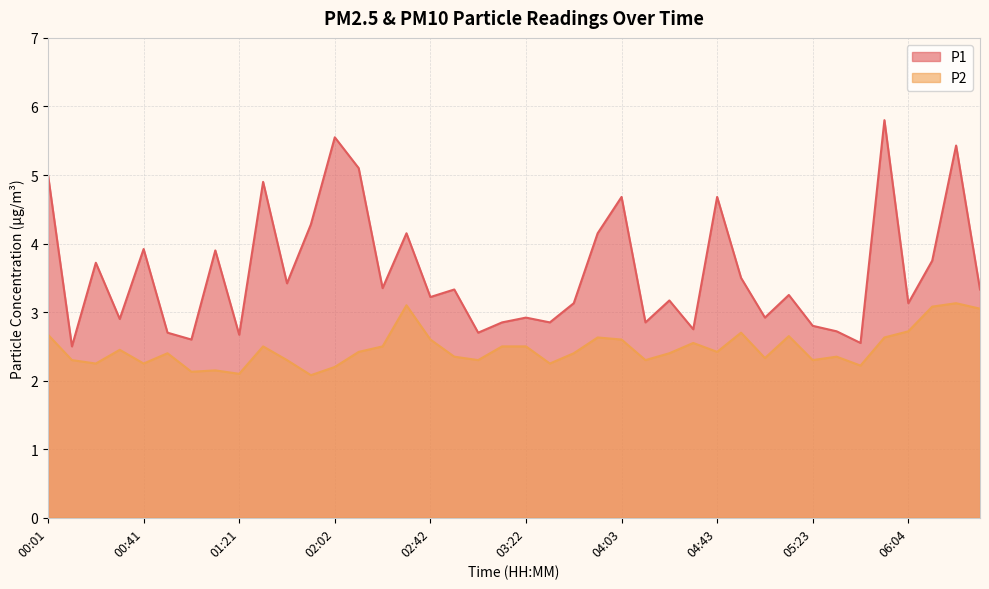

At which category does P1 reach its first local peak?

00:21